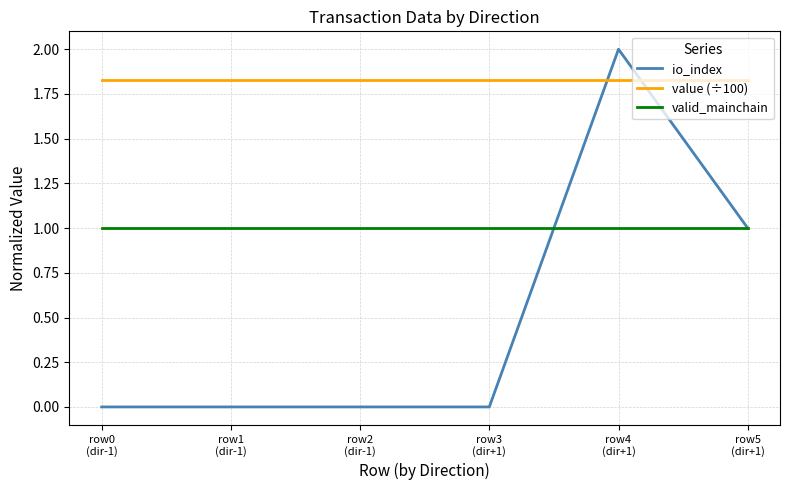

Is this an area chart (filled region under the line)?

No